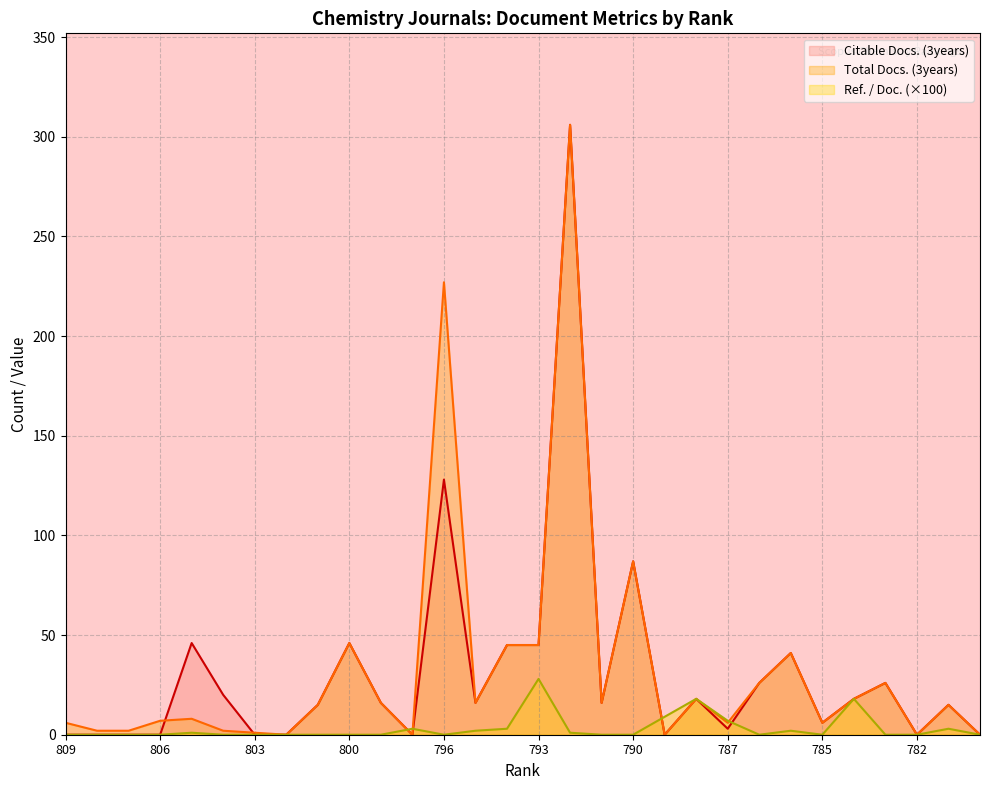

True or false: Ref. / Doc. has a value of 1.2 at 786.

False